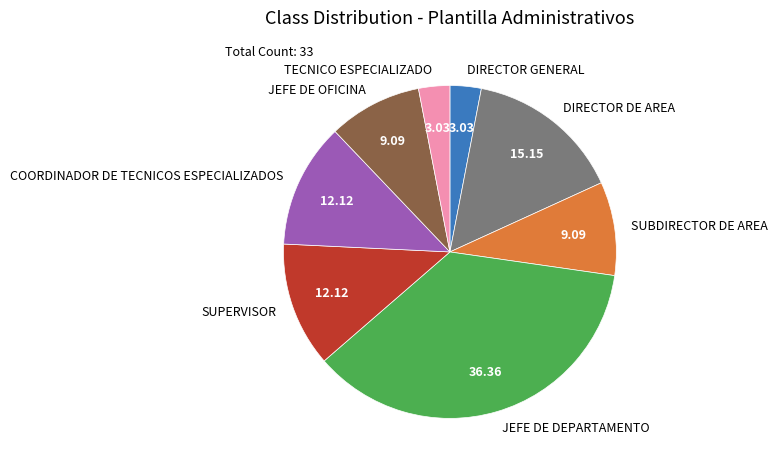

Does SUPERVISOR represent more than half of the total?

No